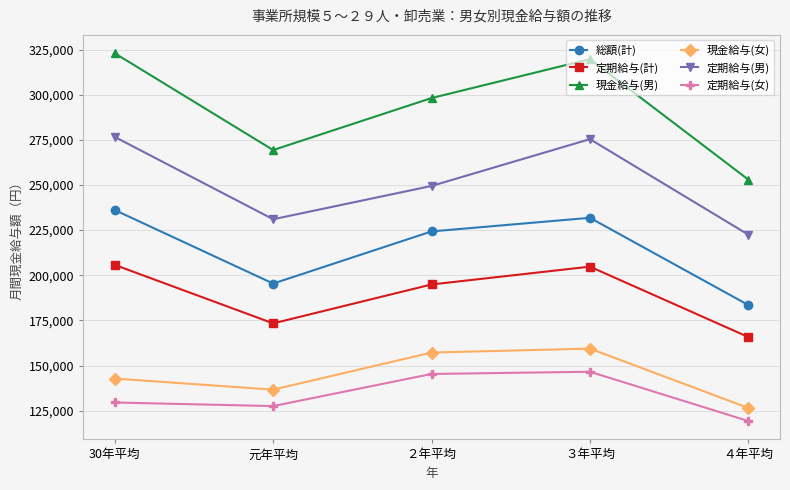

Does the chart display data point markers on the line(s)?

Yes